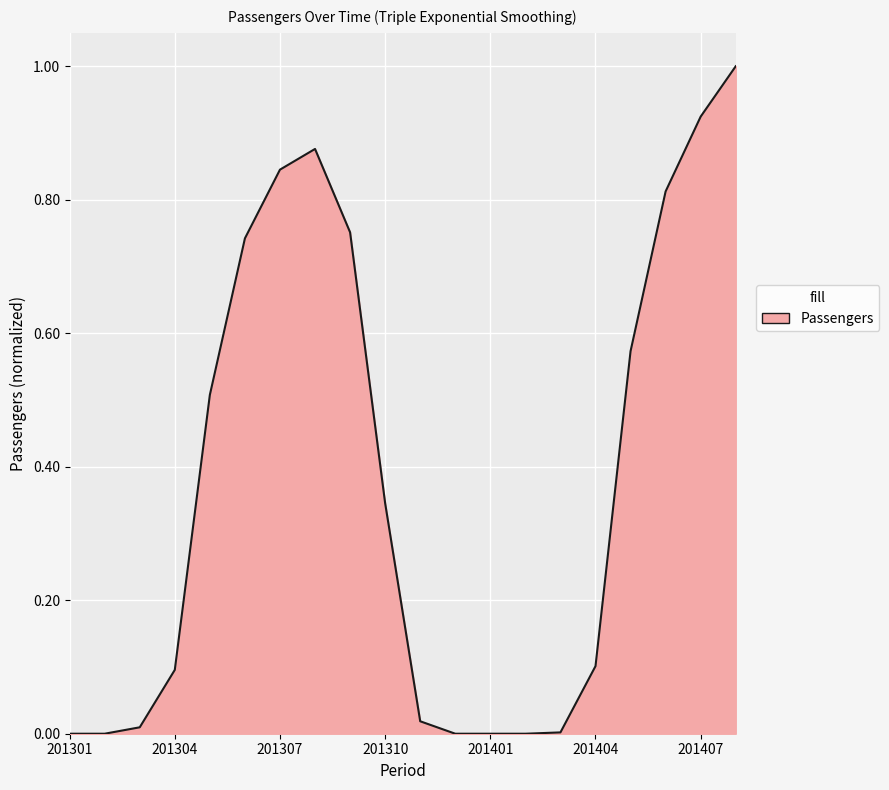

What is the maximum value shown in the chart?

1.0